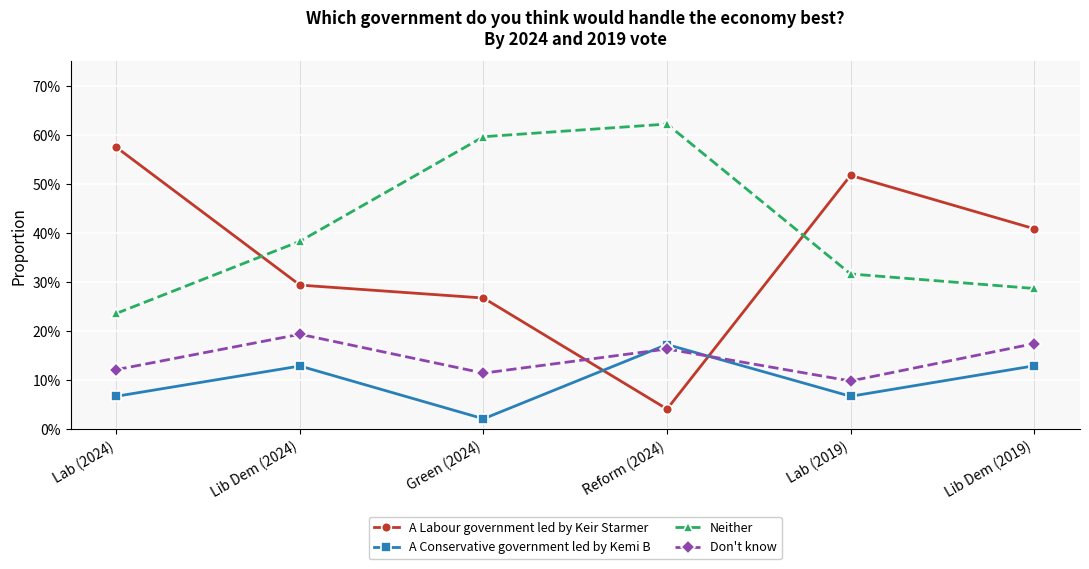

What are all the series names shown in the legend?

A Labour government led by Keir Starmer, A Conservative government led by Kemi B, Neither, Don't know